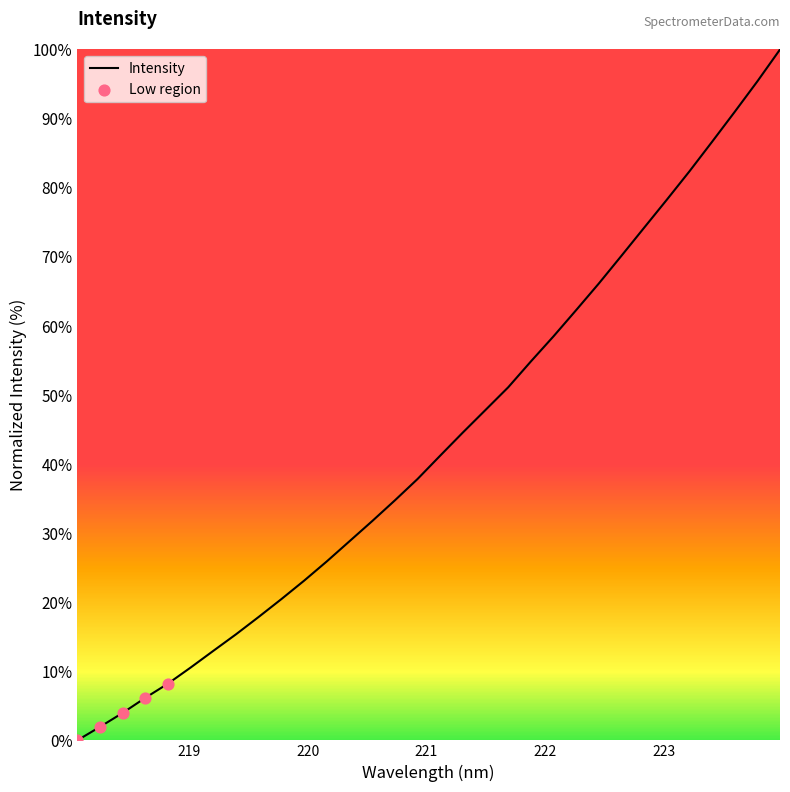

What is the maximum value shown in the chart?

100.0